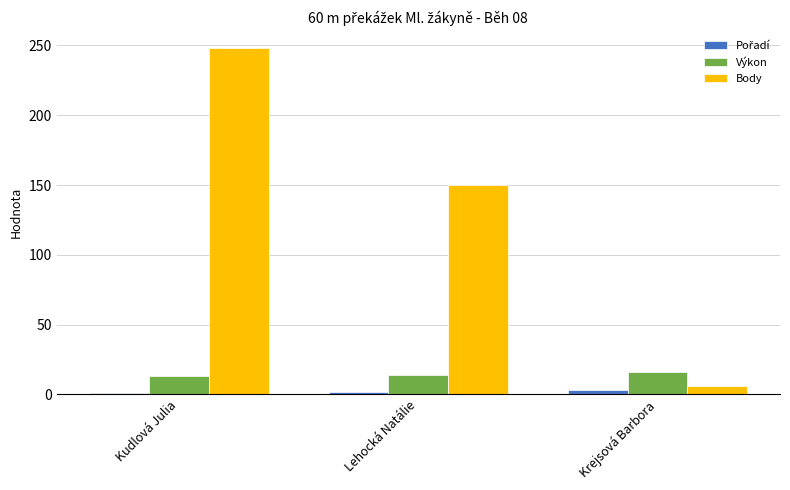

What is the difference between the maximum and second lowest values in the Body series?

98.0